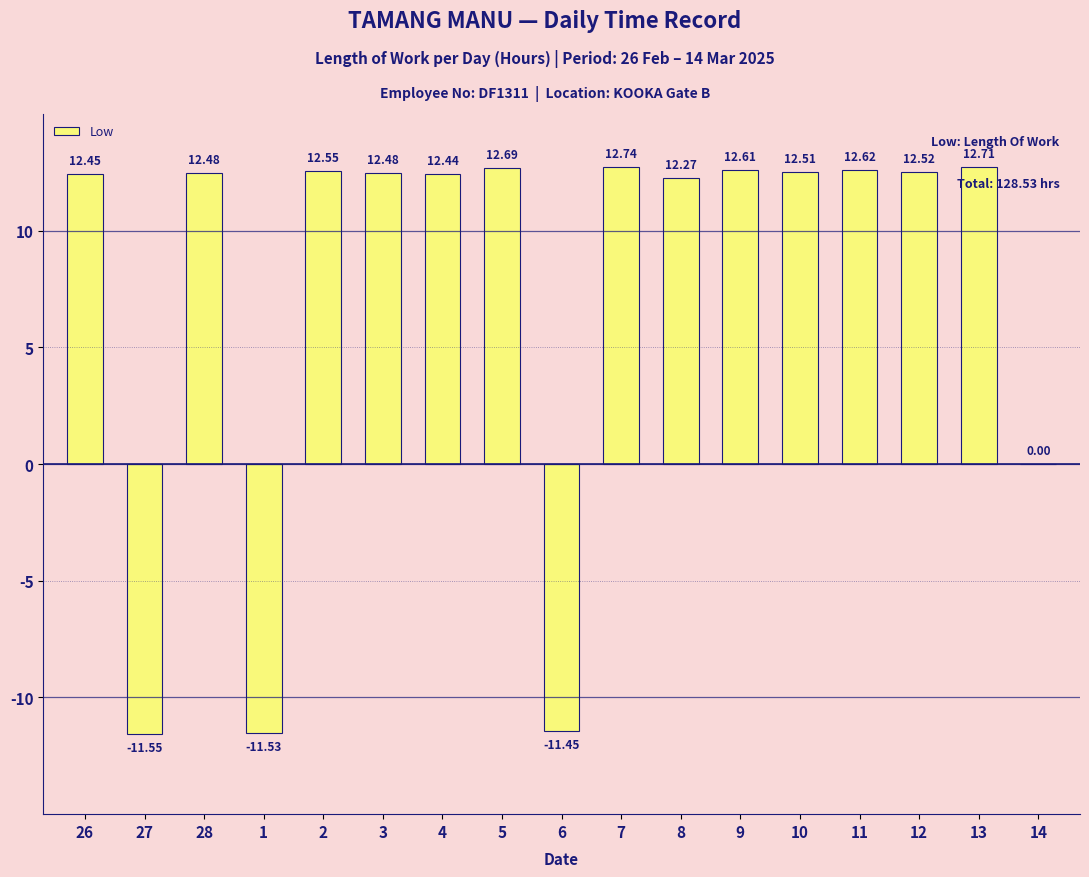

Count the number of values greater than 12.

13